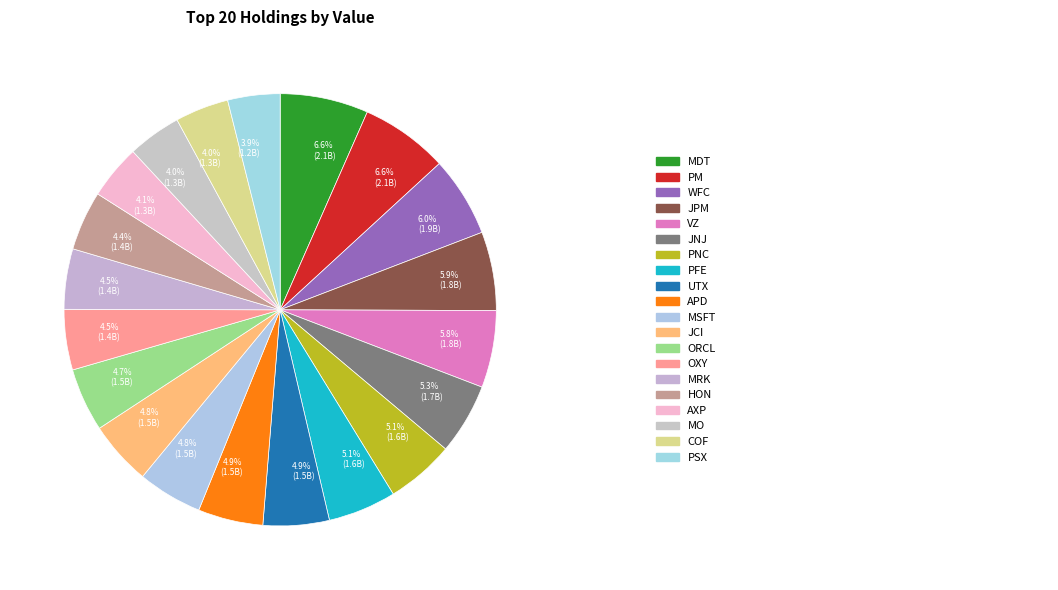

How many slices are in this pie chart?

20